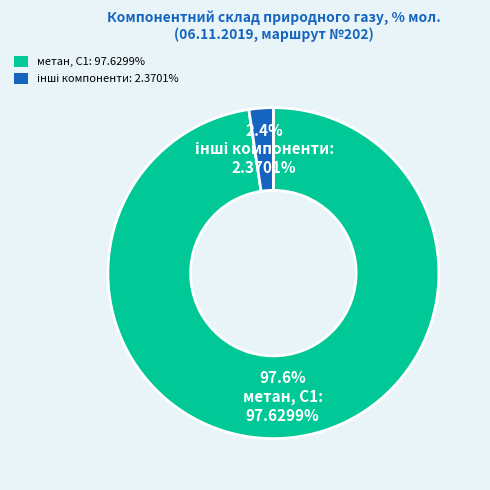

Is there any slice that represents more than half of the pie?

Yes